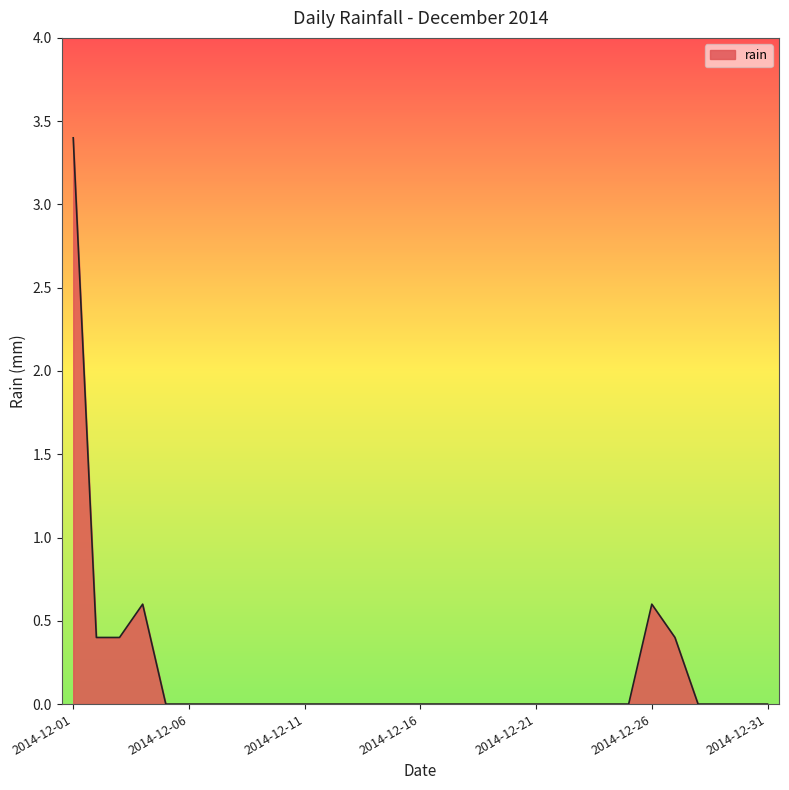

What is the maximum value shown in the chart?

3.4